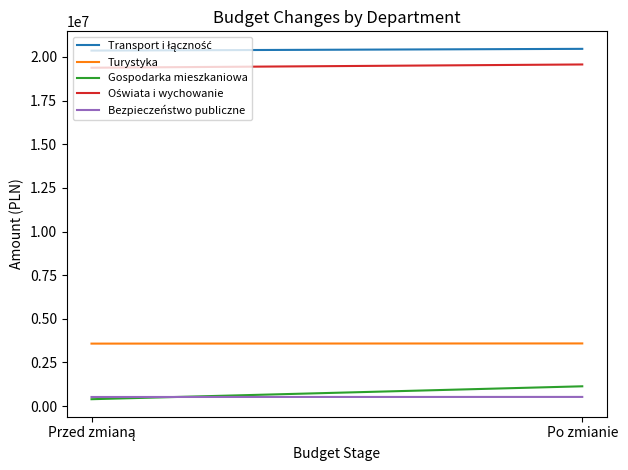

Rank the categories by Turystyka value from highest to lowest.

Po zmianie, Przed zmianą